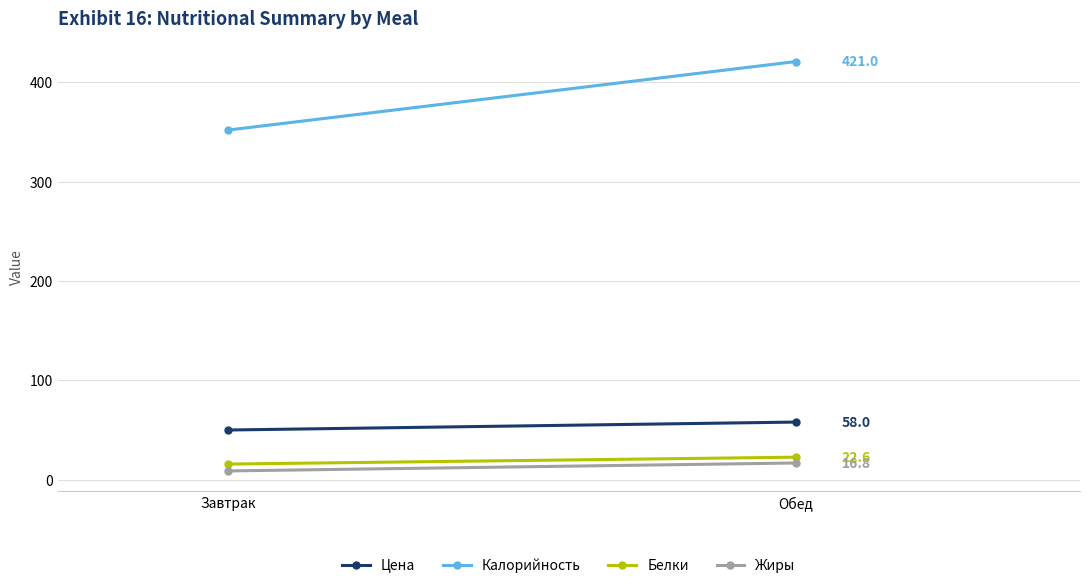

Reading left to right, what are all the values shown in this chart?

Цена: Завтрак=50.0	Обед=58.0
Калорийность: Завтрак=352.0	Обед=421.0
Белки: Завтрак=15.7	Обед=22.6
Жиры: Завтрак=8.8	Обед=16.8